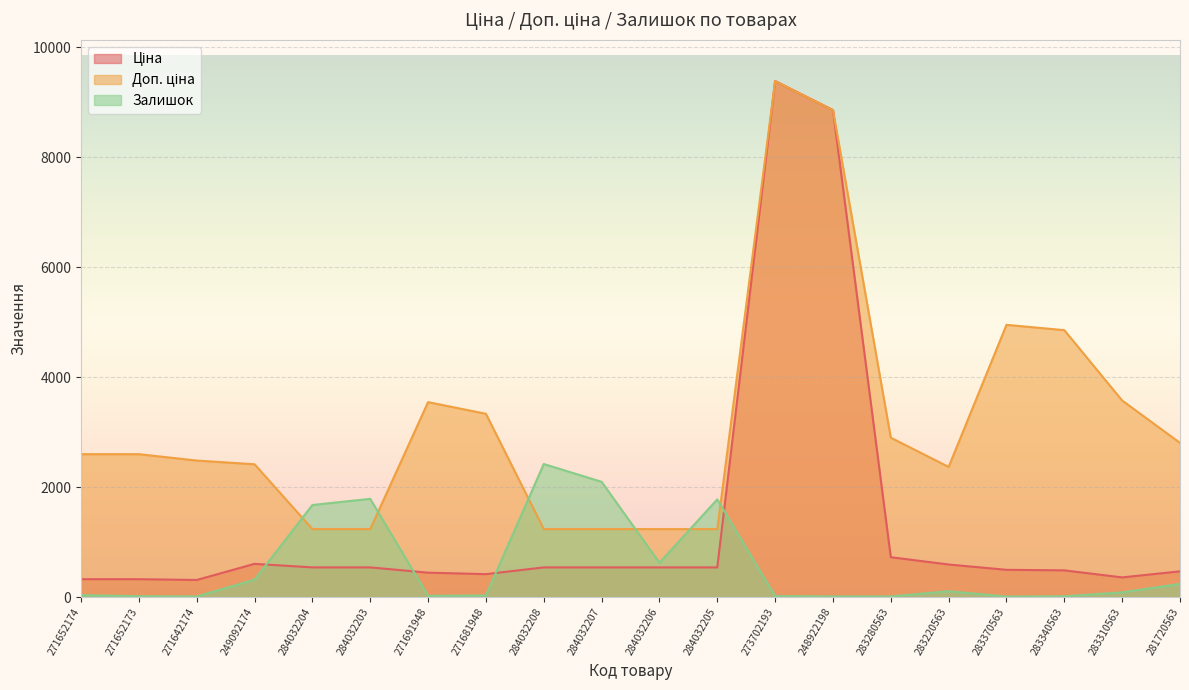

What is the label of the 20th point from the left?

281720563